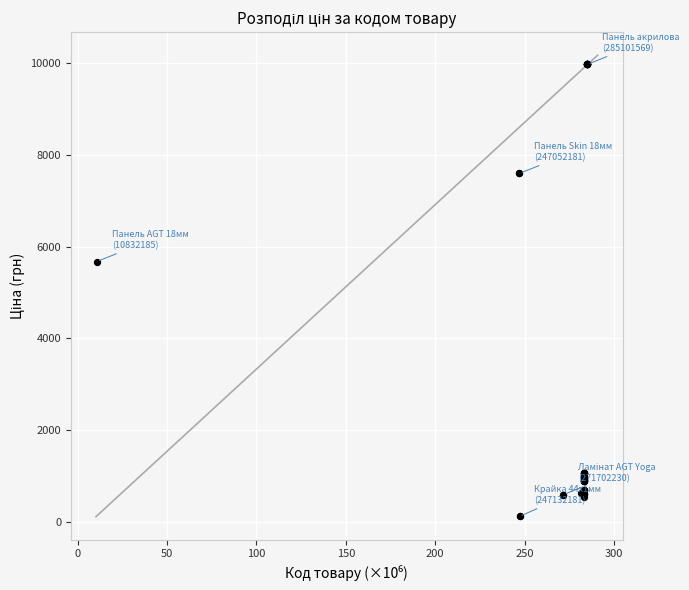

What Y value in the scatter plot is closest to 5044?

5673.8